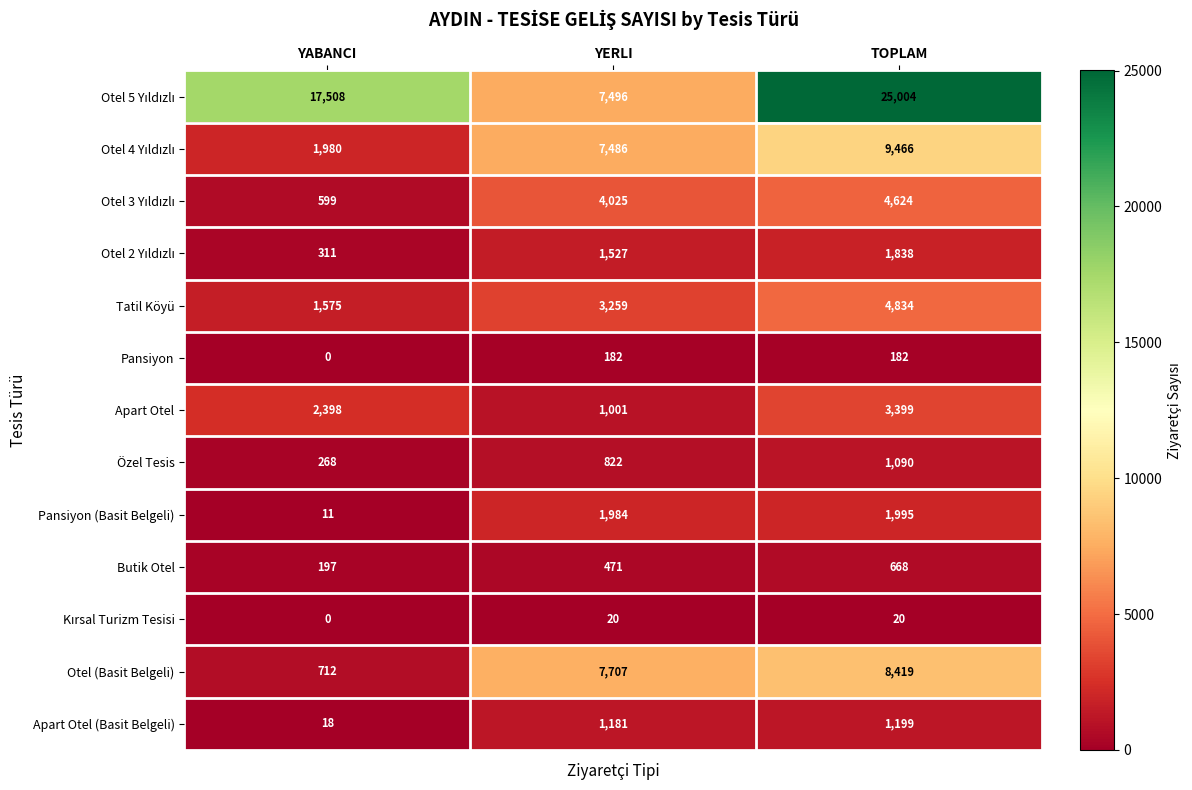

What is the difference between the highest and lowest values at TOPLAM?

24984